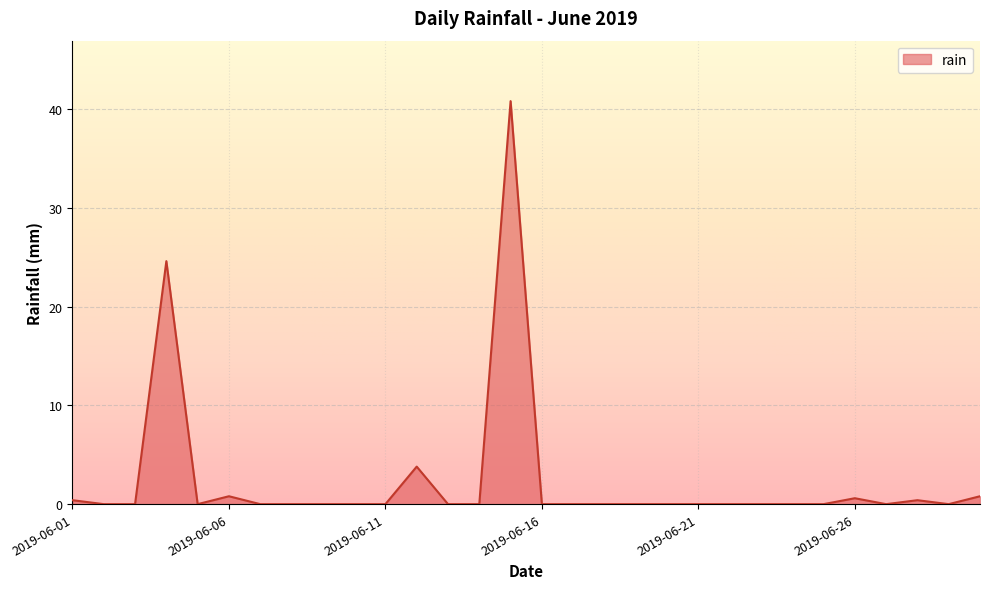

What is the maximum value shown in the chart?

40.8